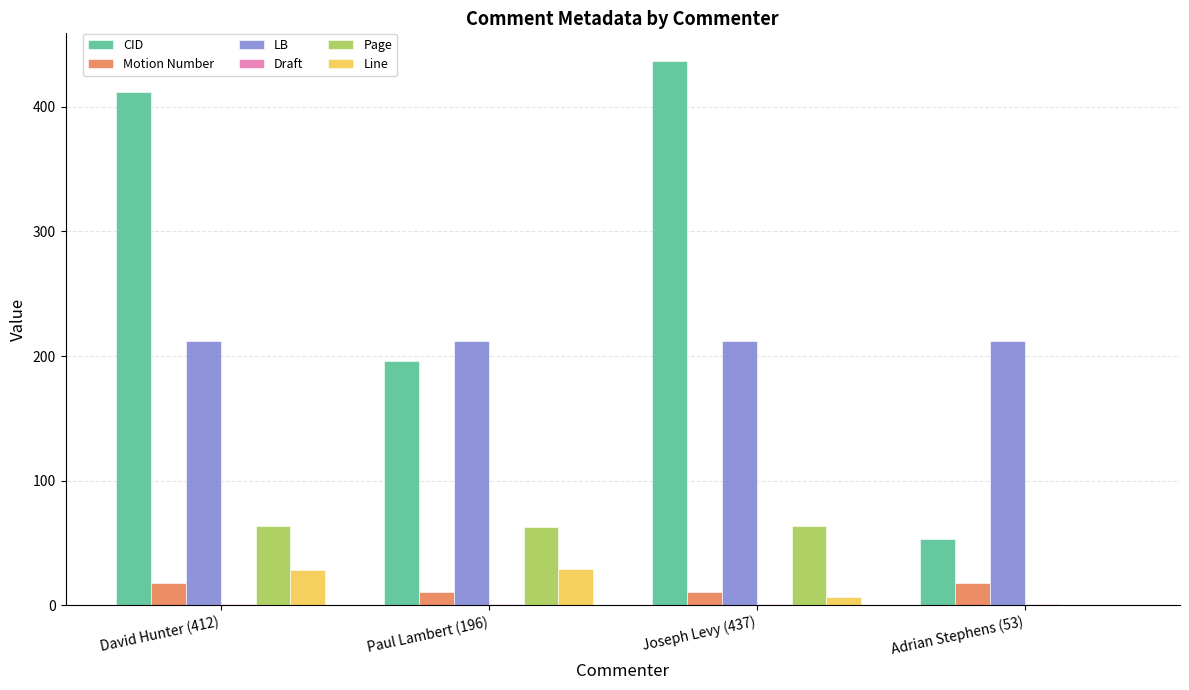

True or false: Page has a value of 63 at Paul Lambert (196).

True